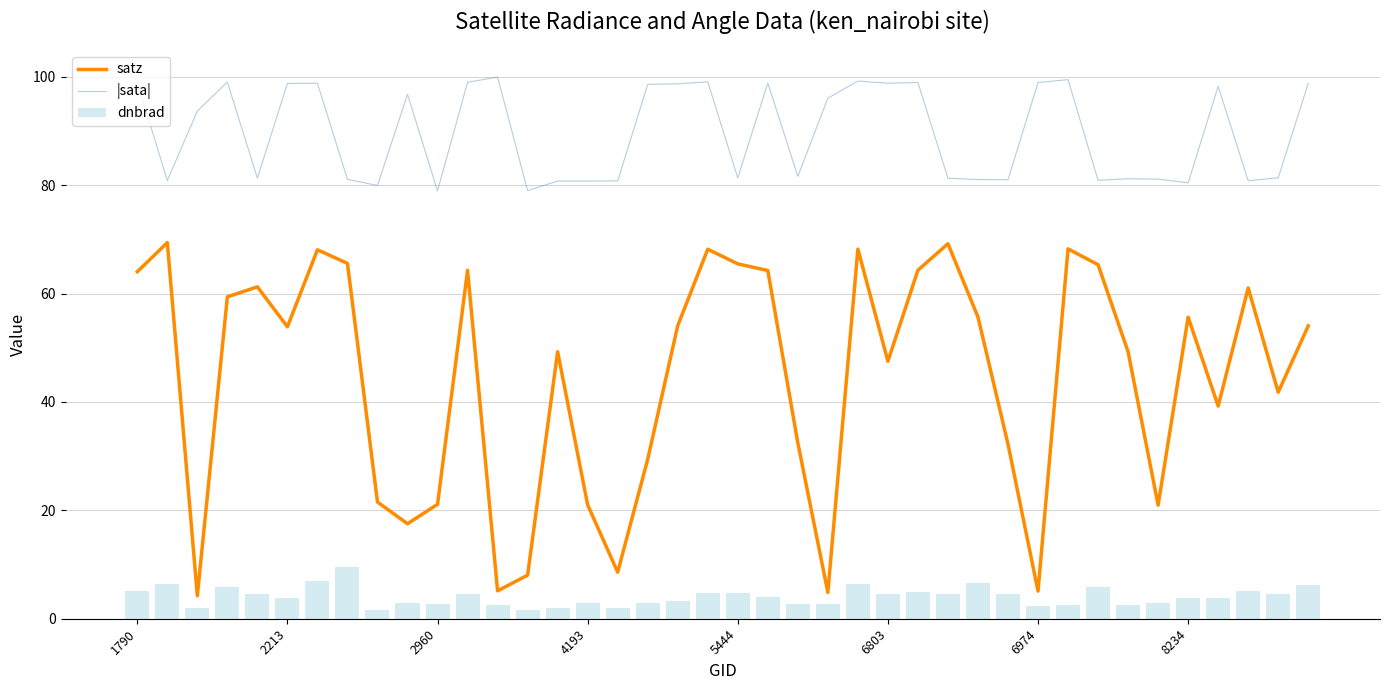

Is it true that |sata| equals 81.3 at 5444?

True